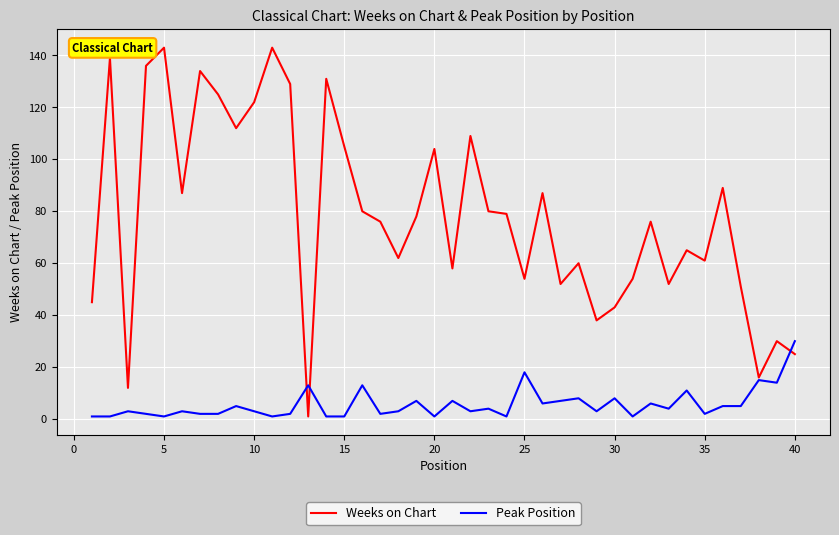

Which series has the largest total across all categories?

Weeks on Chart